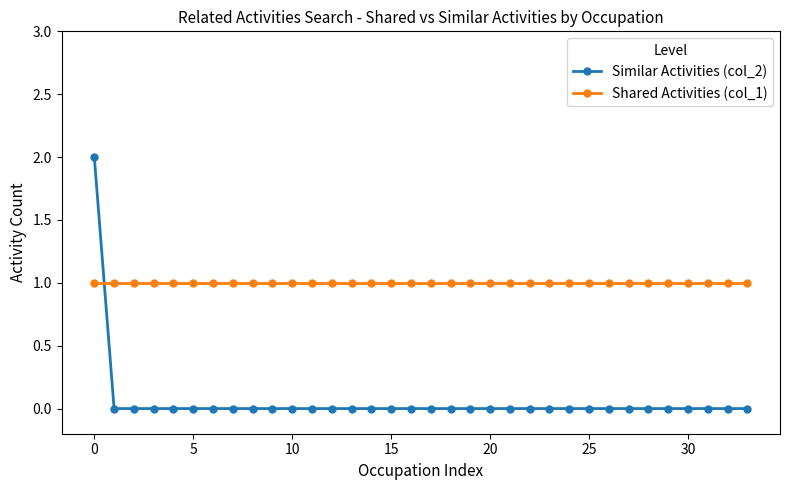

Which series has the largest range (max minus min)?

Similar Activities (col_2)